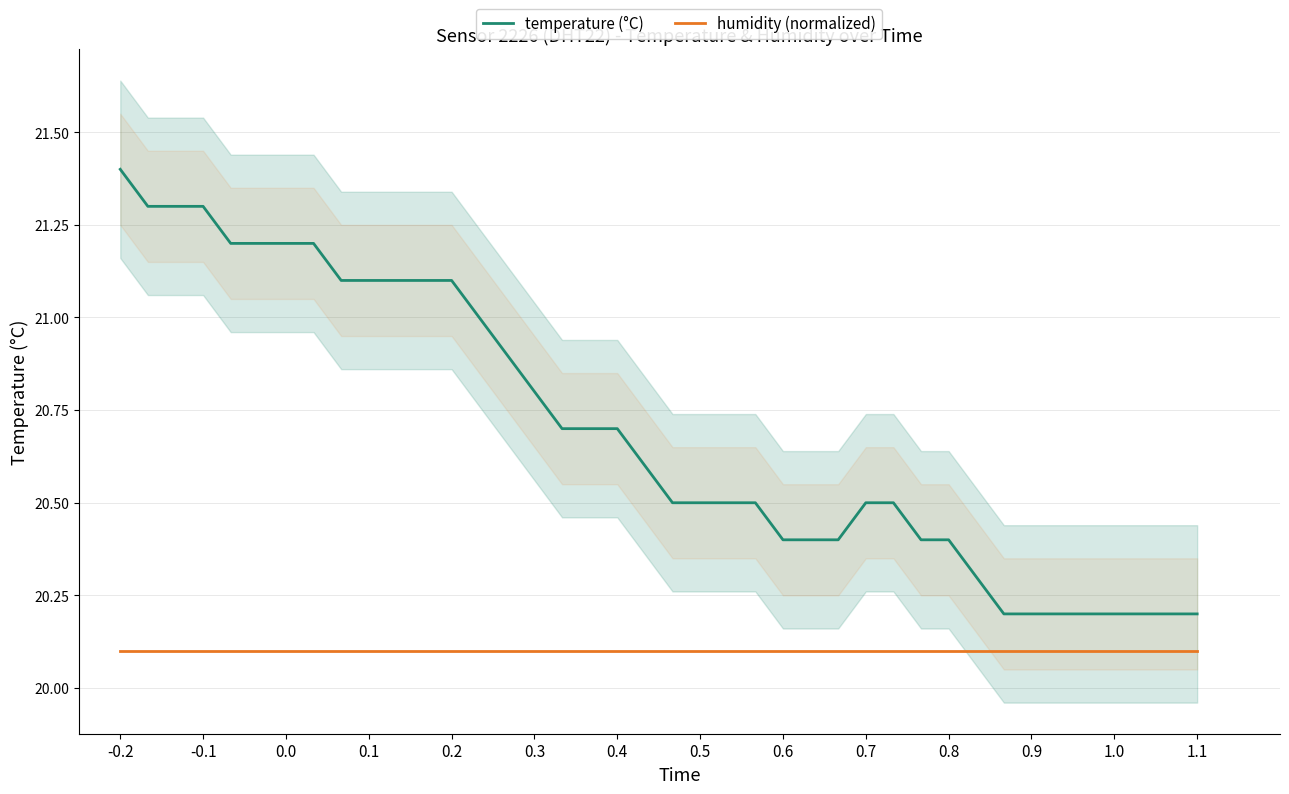

True or false: humidity (normalized) and temperature (°C) intersect in this chart.

False